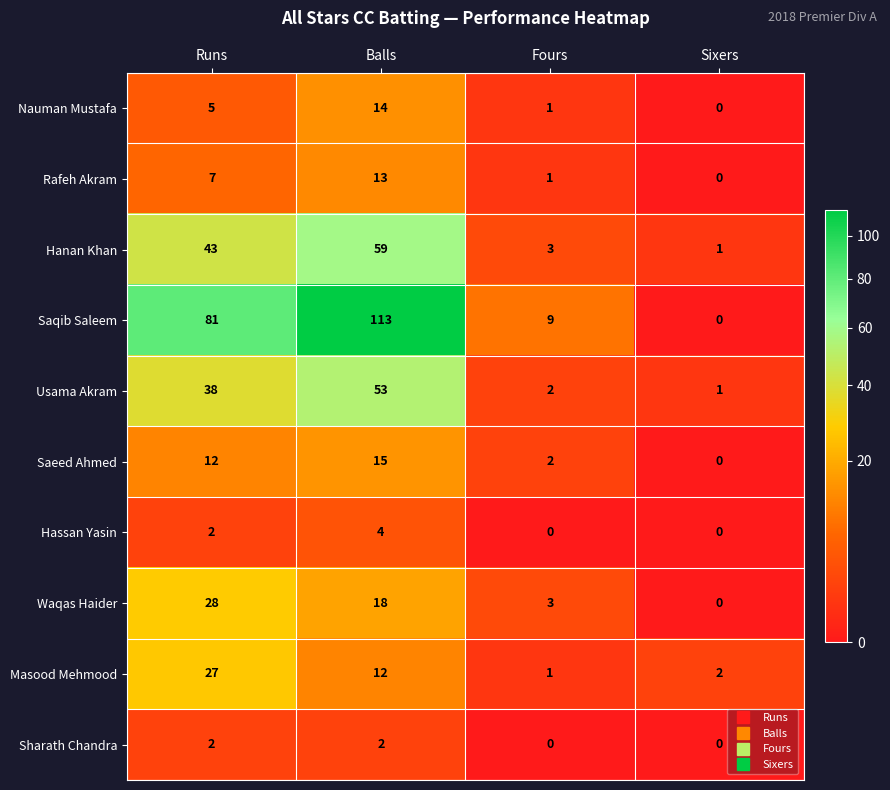

The value of Hassan Yasin at Runs is 2. True or false?

True